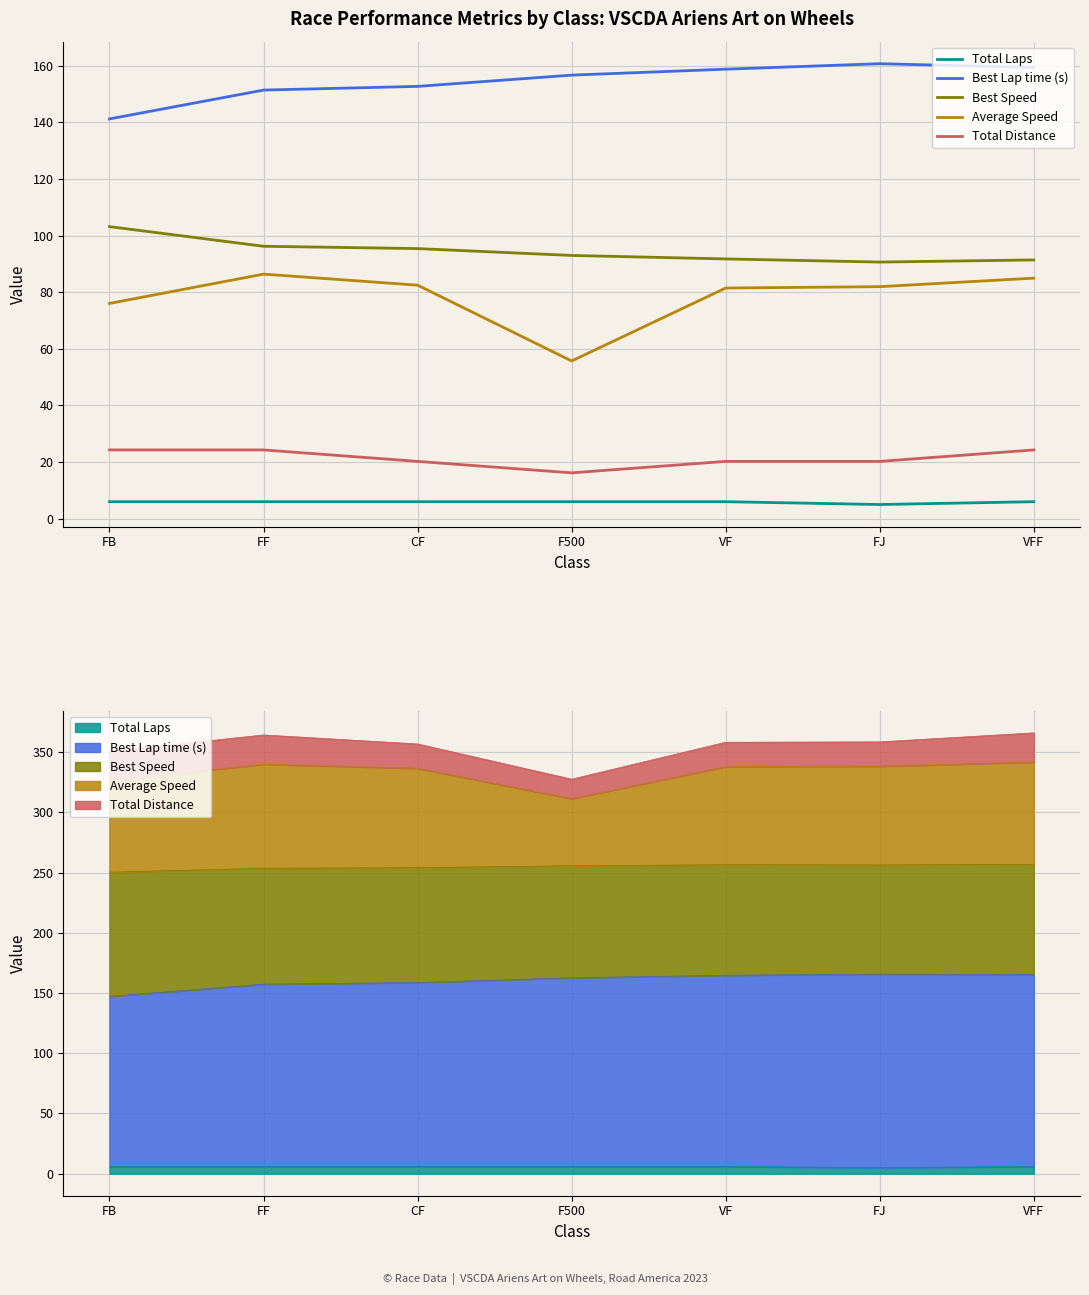

List the series in order of their peak value, highest first.

Best Lap time (s), Best Speed, Average Speed, Total Distance, Total Laps